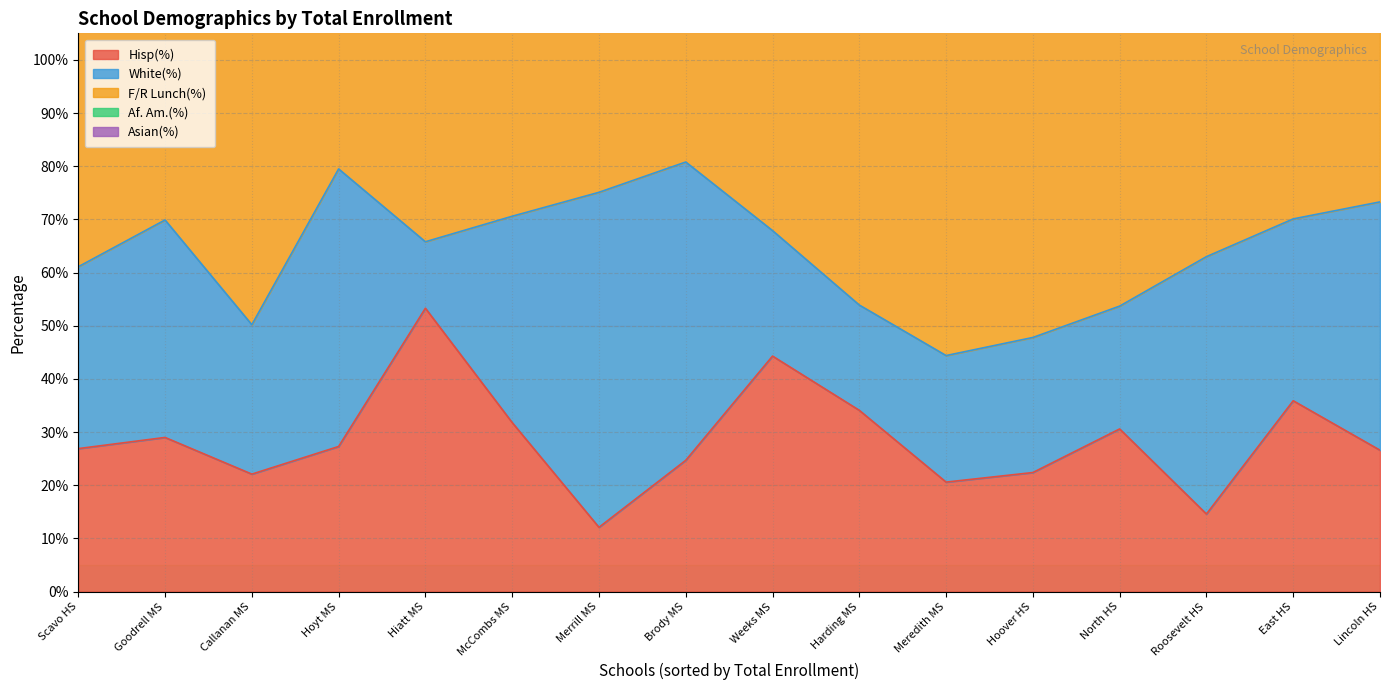

How many categories are shown in the chart?

16